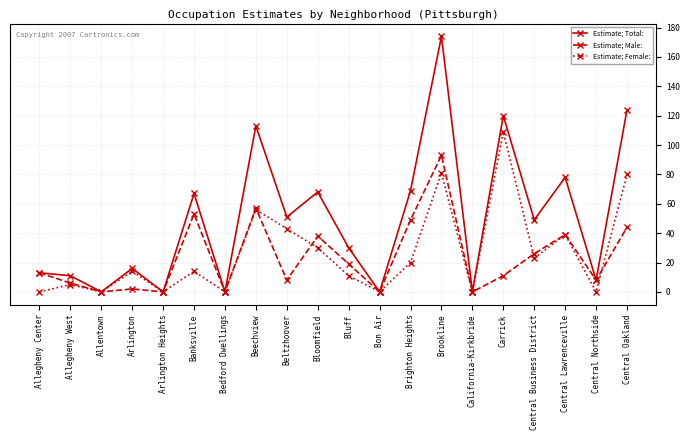

What is the value of the Estimate; Total: point at the 4th from the left?

16